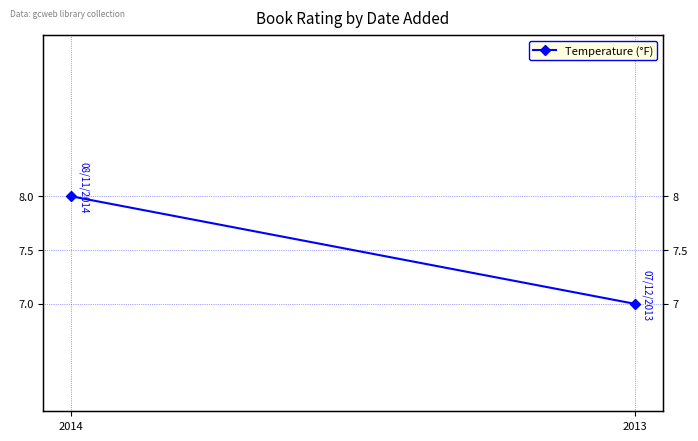

The value at 2014 is 4. True or false?

False